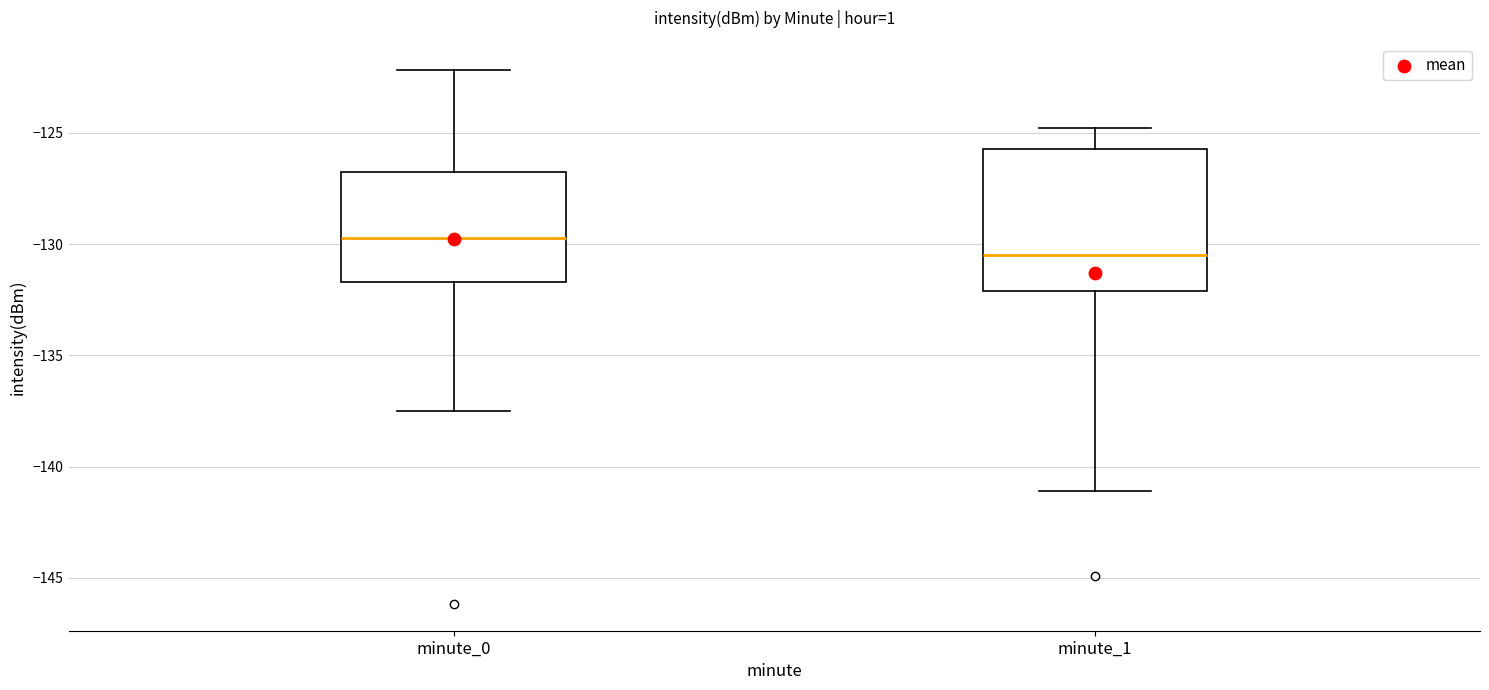

Comparing the boxes themselves (not the whiskers), which one is the tallest?

minute_1